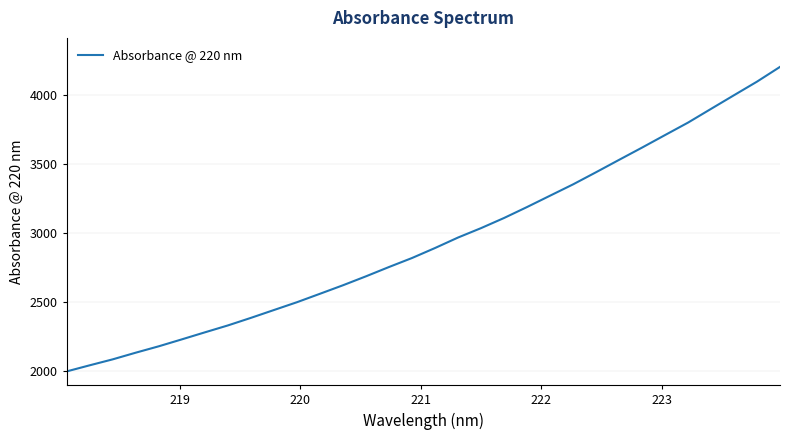

What is the maximum value shown in the chart?

4203.5